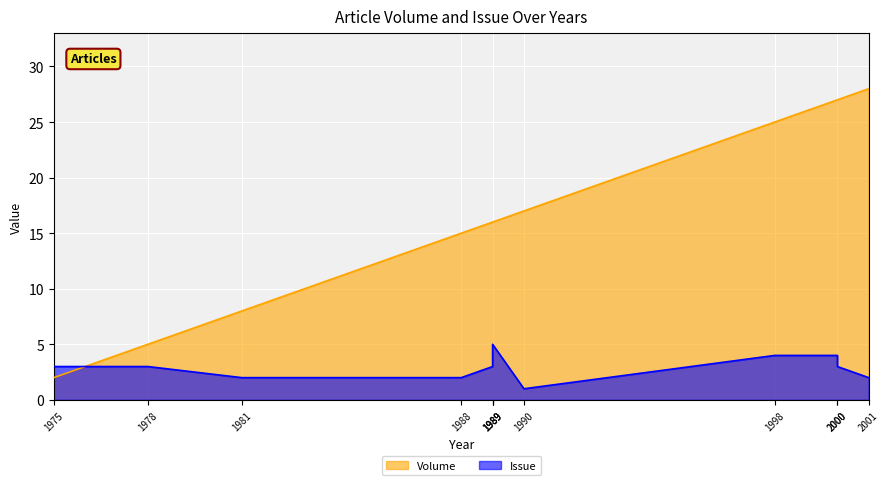

What is the total value across all series at 1989?

19